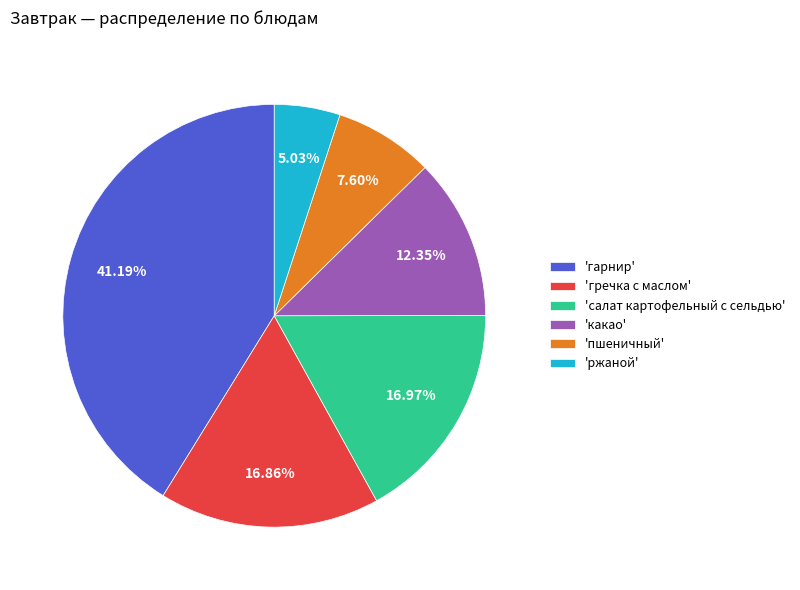

Which slice is the largest?

'гарнир'